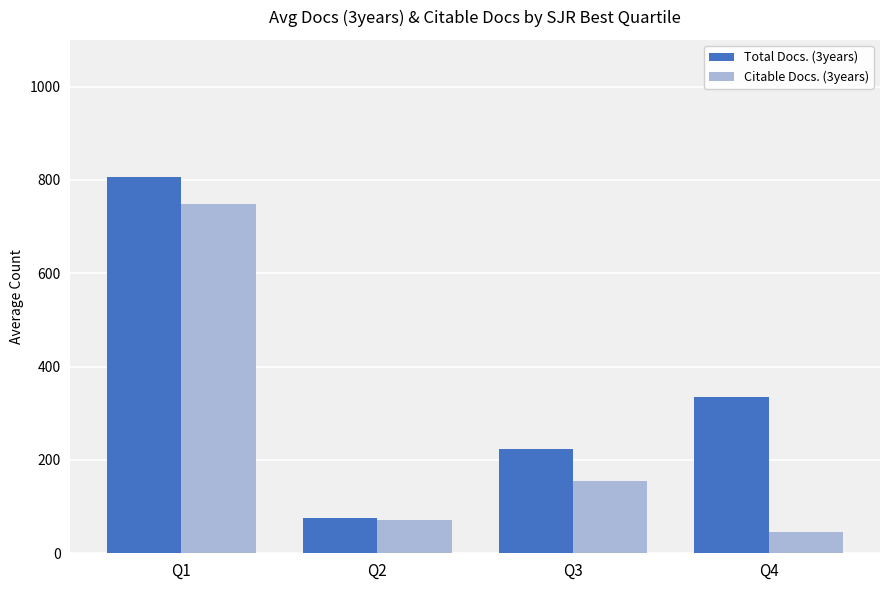

What is the spread (max minus min) of values at Q2?

4.0